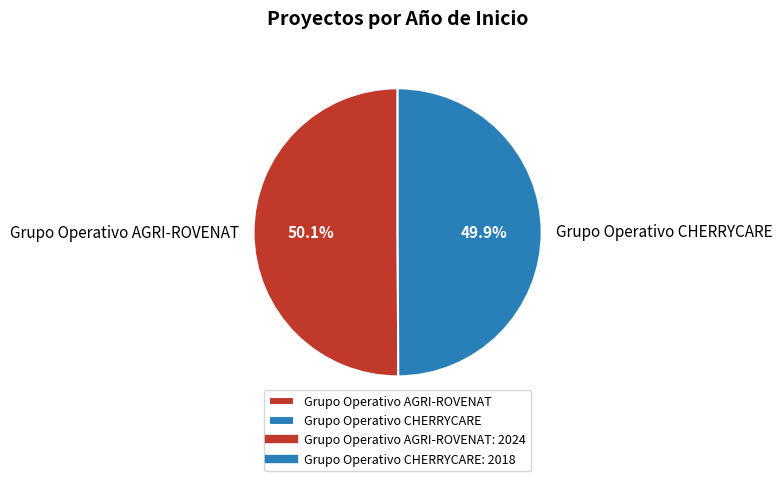

What percentage do Grupo Operativo CHERRYCARE and Grupo Operativo AGRI-ROVENAT together represent?

100.0%